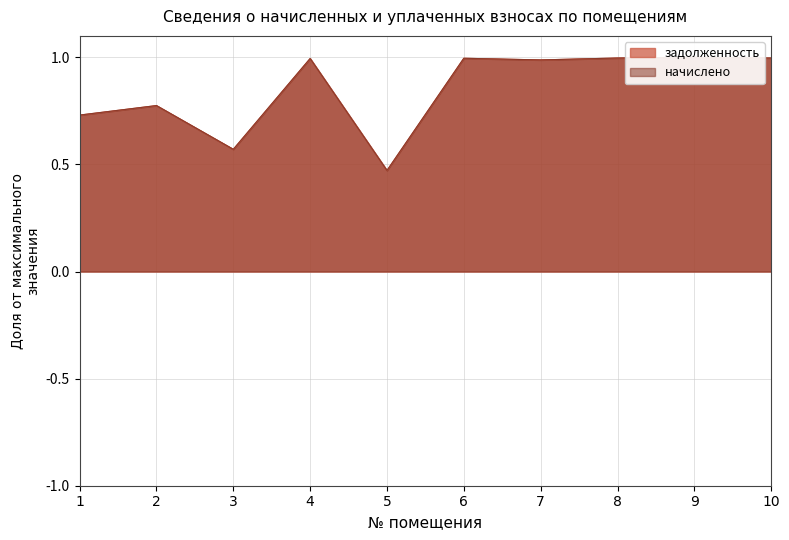

Which category has the highest value in the задолженность series?

9